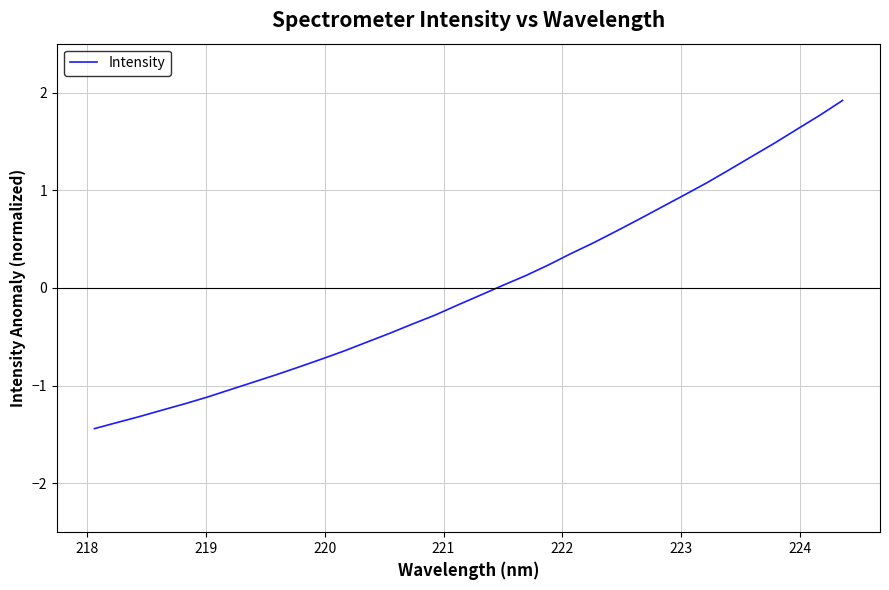

True or false: there are more than 1 points higher than both neighbors.

False